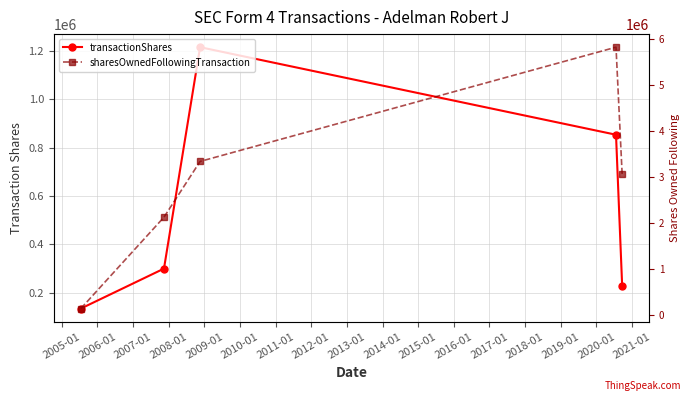

What is the average value of the transactionShares series?

546529